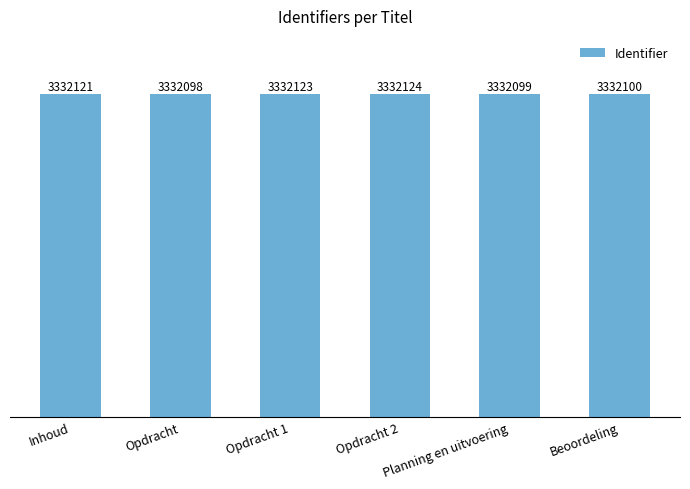

Rank the categories by value from lowest to highest.

Opdracht, Planning en uitvoering, Beoordeling, Inhoud, Opdracht 1, Opdracht 2